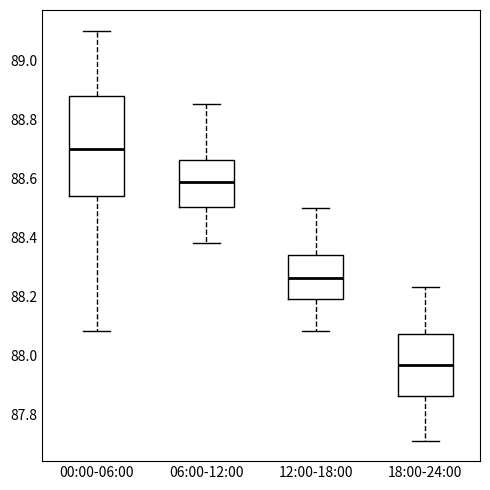

Where does the median line of the box for 18:00-24:00 sit on the y-axis? The values are not printed on the chart, so give them approximately, as read against the axis.

87.96